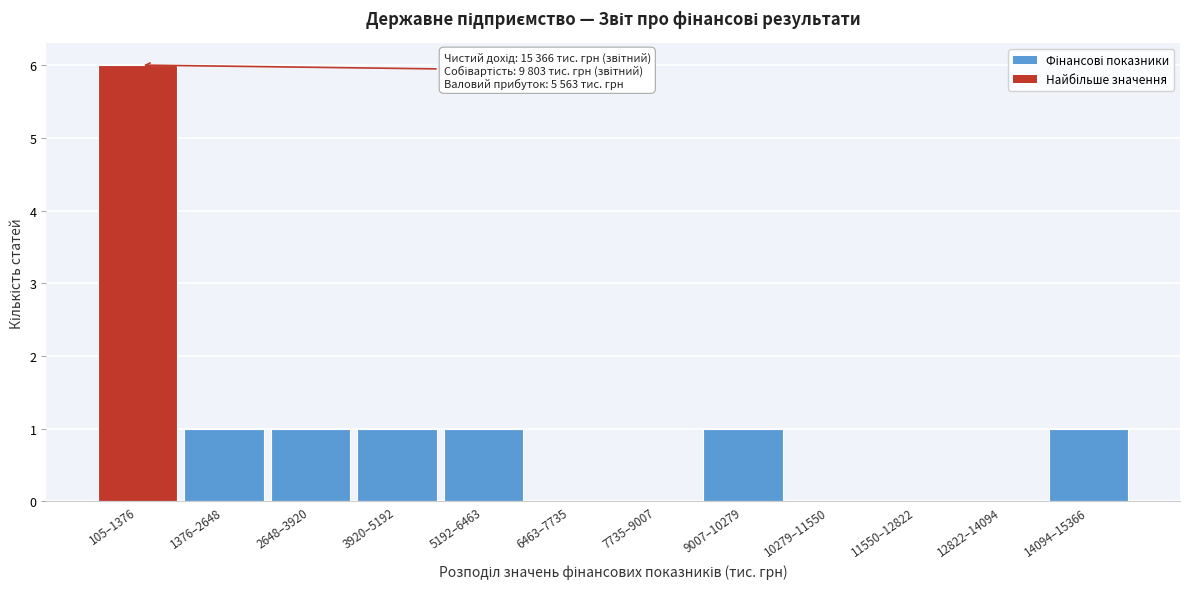

Reading right to left, what are all the values shown in this chart?

14094–15366=1	12822–14094=0	11550–12822=0	10279–11550=0	9007–10279=1	7735–9007=0	6463–7735=0	5192–6463=1	3920–5192=1	2648–3920=1	1376–2648=1	105–1376=6